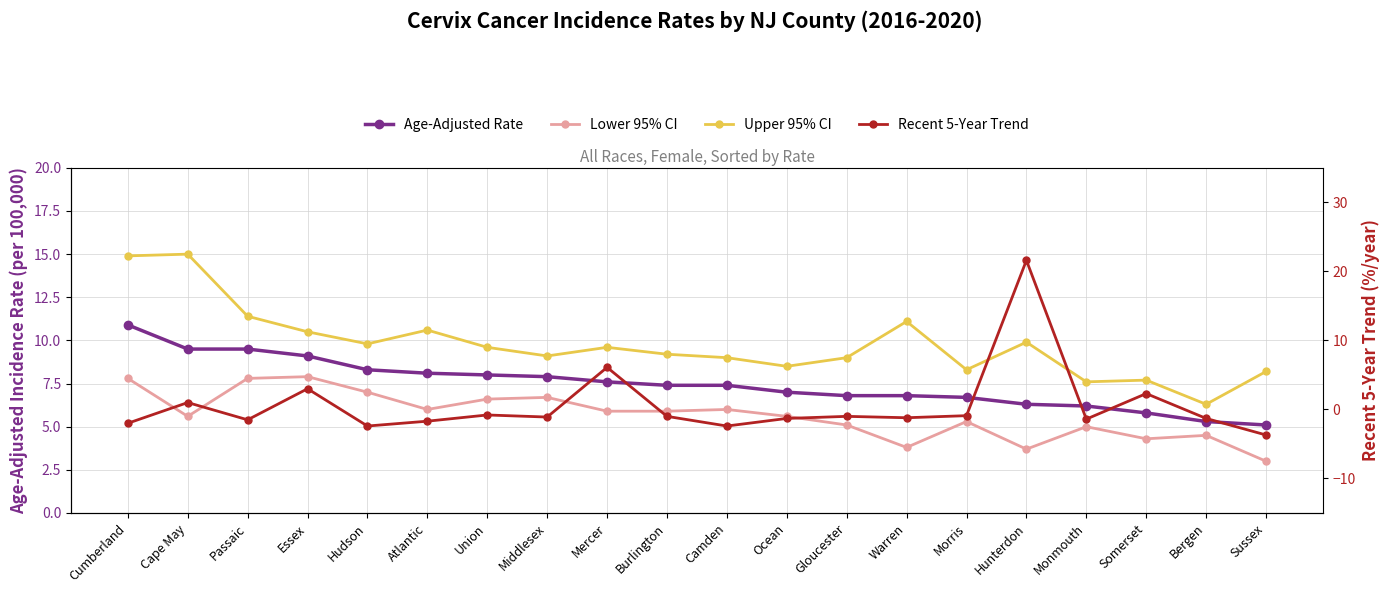

True or false: Recent 5-Year Trend and Age-Adjusted Rate intersect in this chart.

True